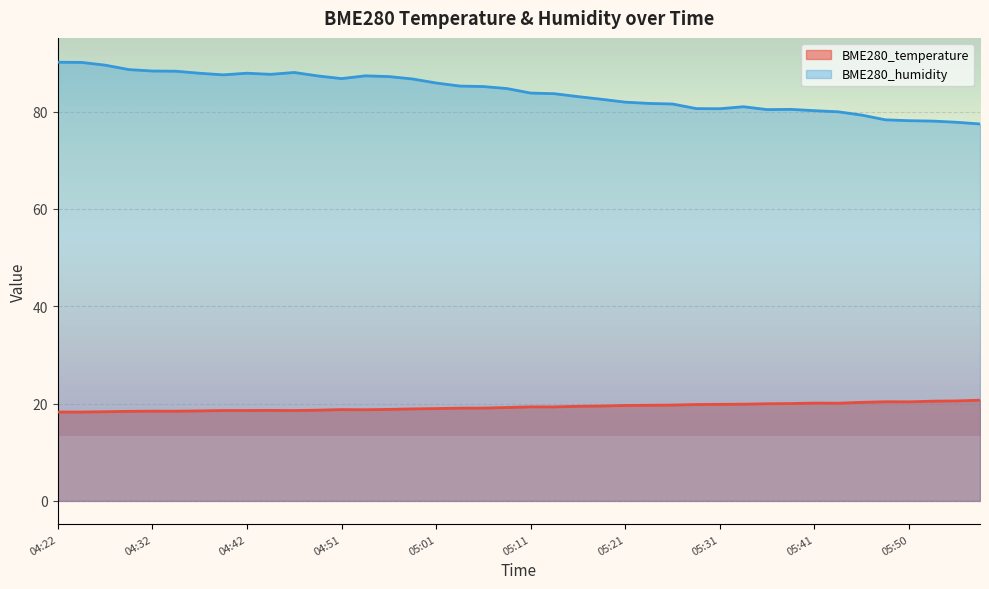

The BME280_humidity series shows 115.2 at 04:51. True or false?

False